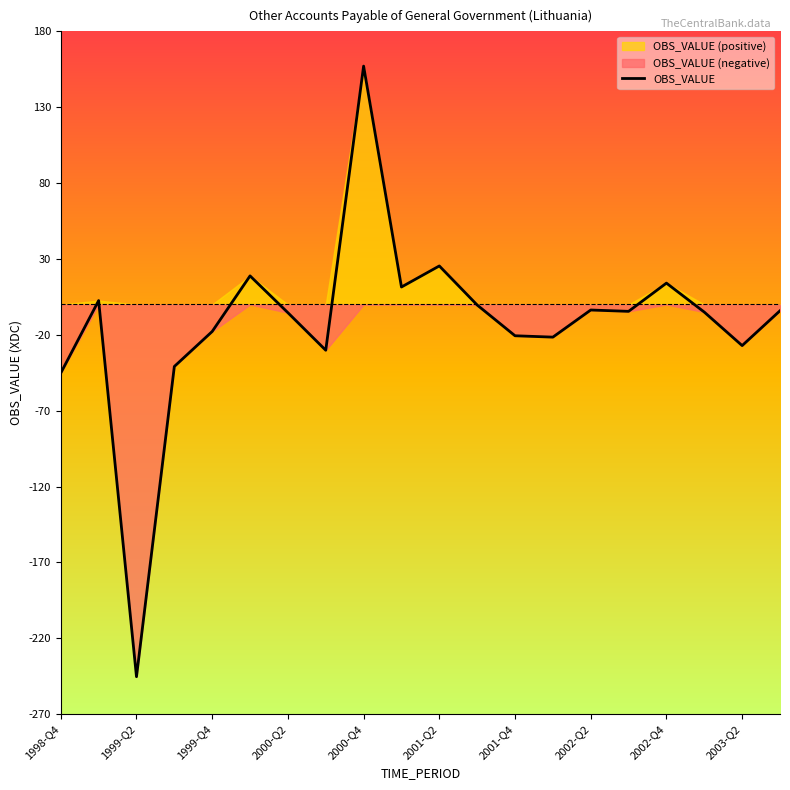

Reading right to left, extract all data points from this chart.

-4.1	-27.1	-5.0	14.1	-4.5	-3.6	-21.5	-20.6	-0.3	25.4	11.5	157.1	-30.2	-5.4	18.9	-17.8	-40.9	-245.3	2.6	-45.2